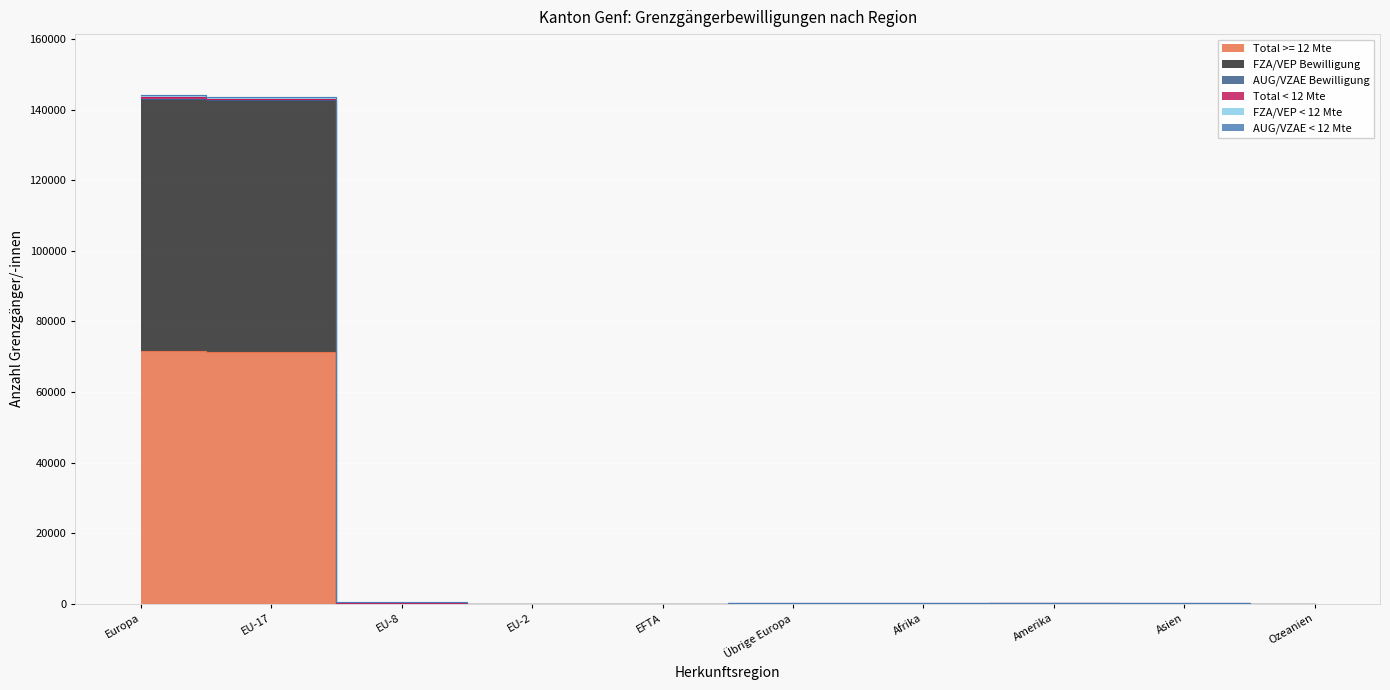

At which category is the sum across all series the highest?

Europa